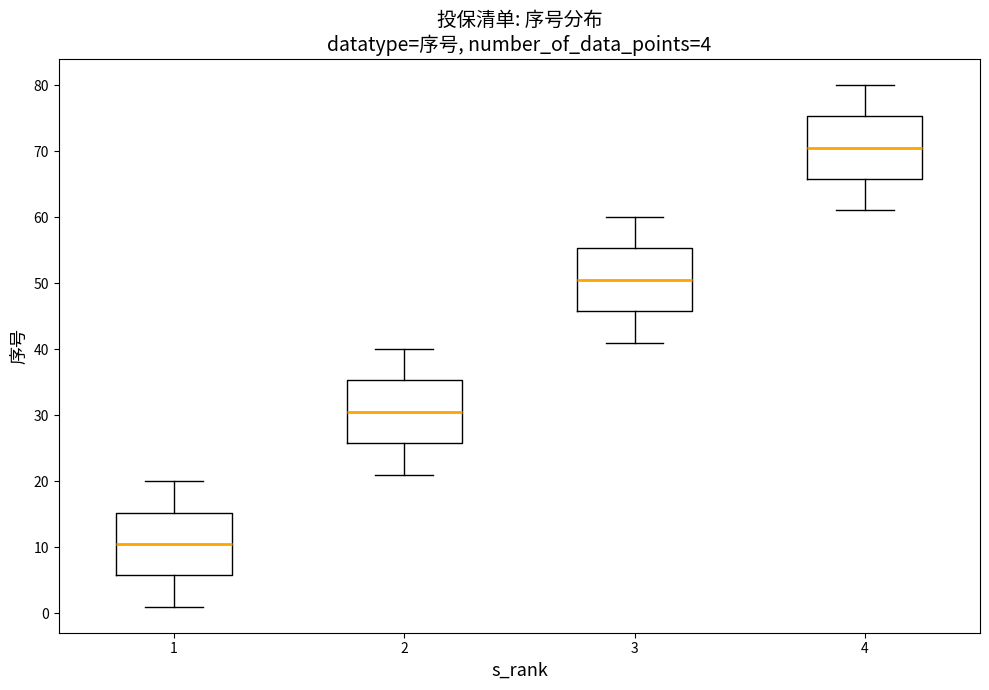

Which box has the highest median line?

4